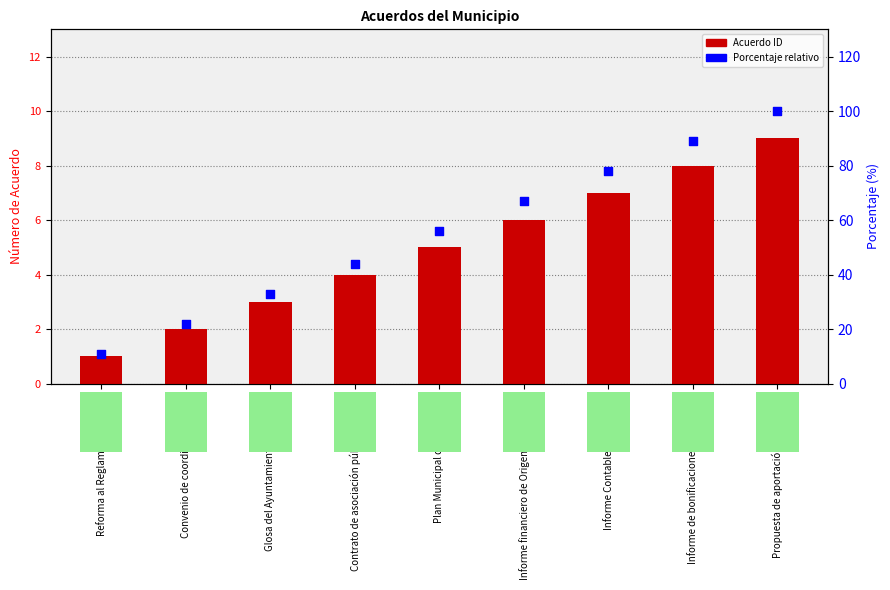

What is the total value across all series at Contrato de asociación público privada?

48